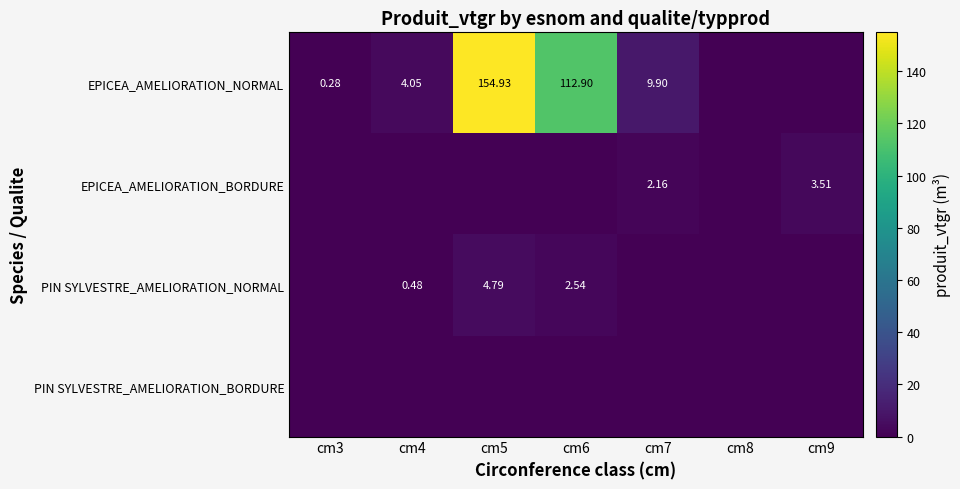

At which category is the sum across all series the highest?

cm5